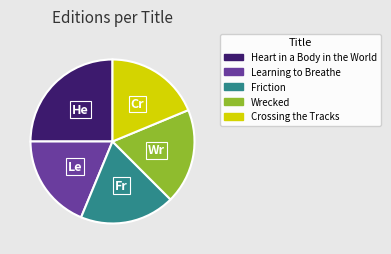

Approximately how many times larger is the value at Learning to Breathe compared to Friction?

1.0